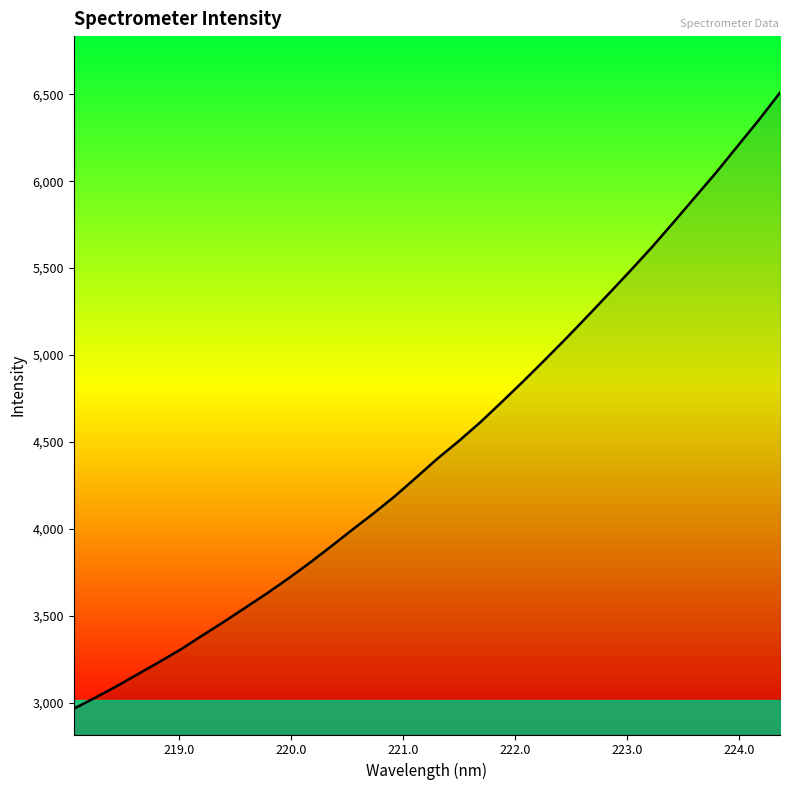

What is the greatest value displayed?

6509.0